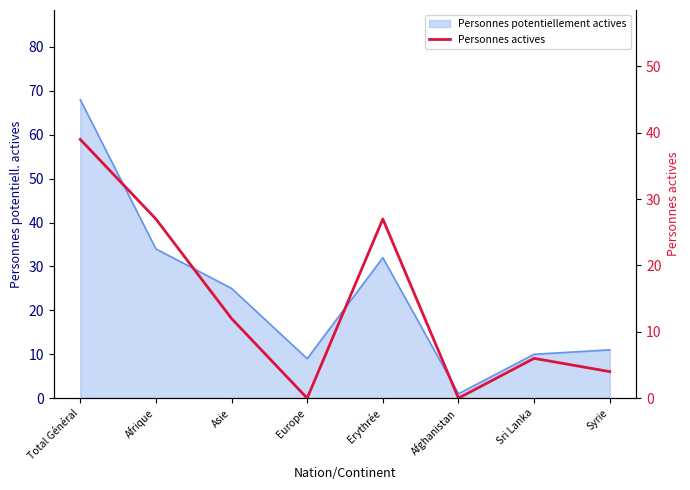

Reading left to right, list all the values displayed in this chart.

39	27	12	0	27	0	6	4